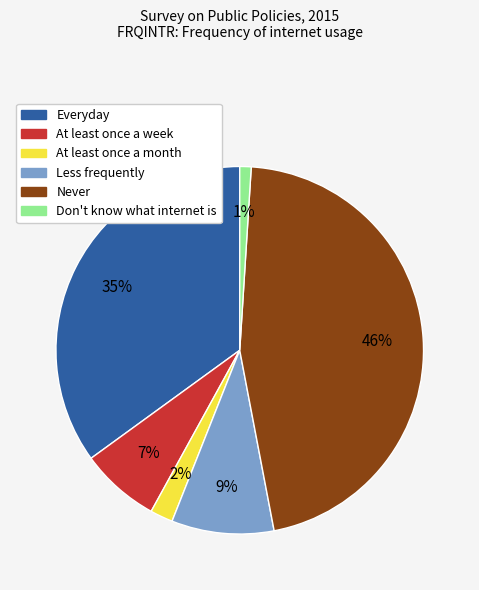

True or false: Everyday accounts for 46% of the total.

False